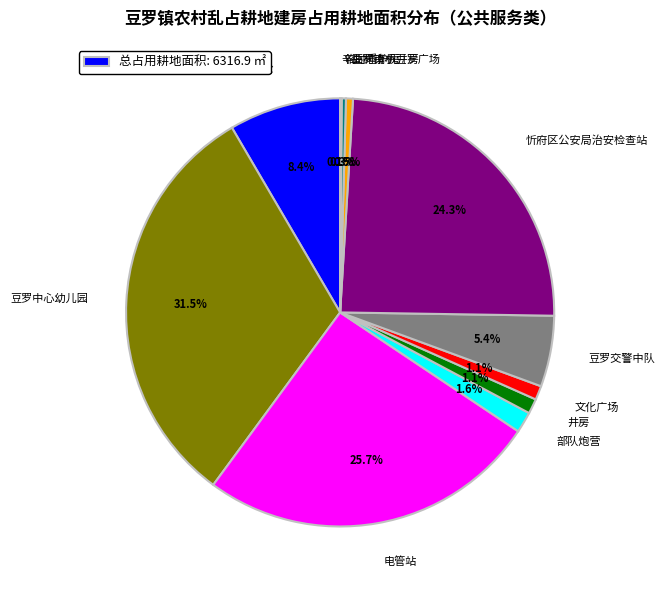

Which slice is the largest?

豆罗中心幼儿园